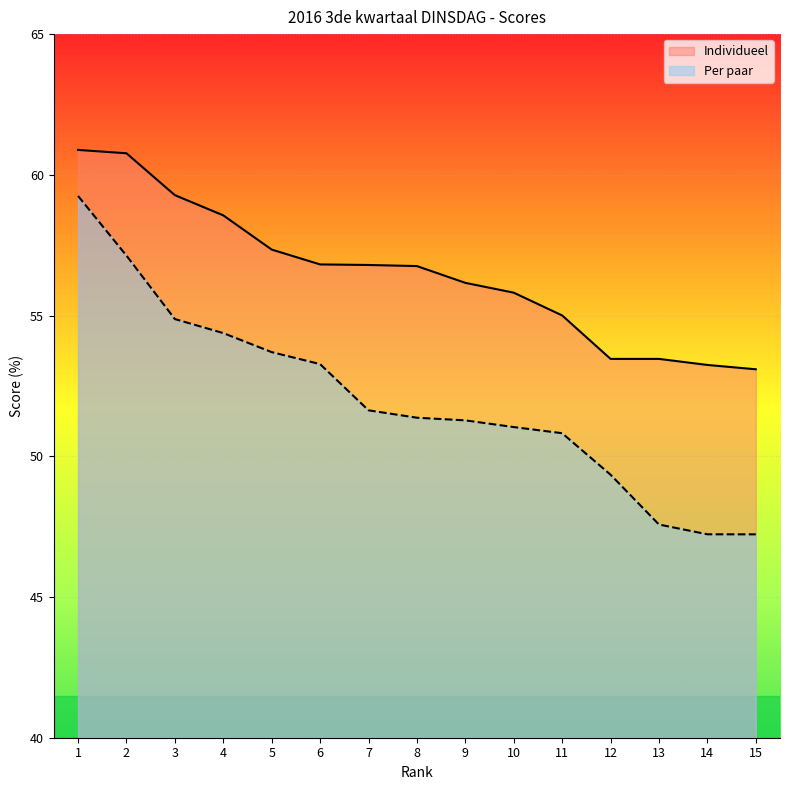

At how many categories does at least one series exceed 59?

3